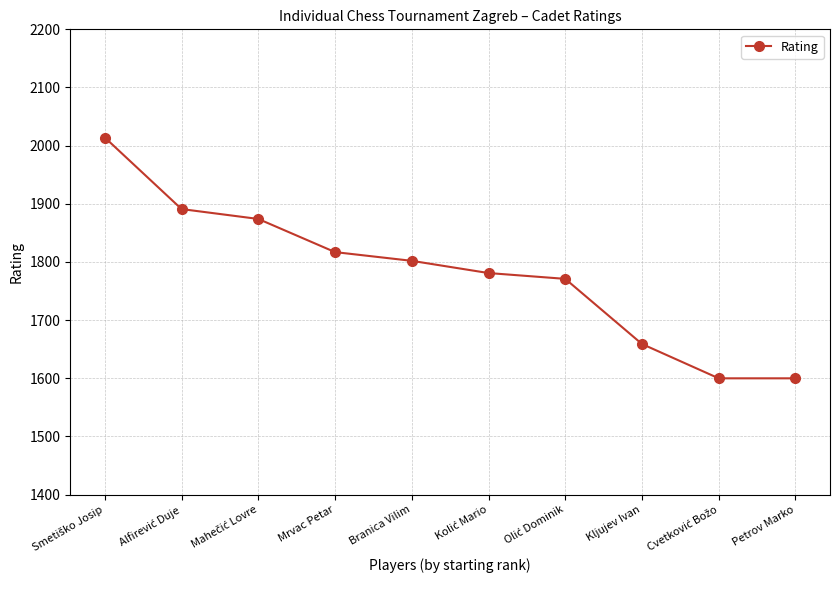

Approximately how many times larger is the value at Mrvac Petar compared to Kljujev Ivan?

1.1